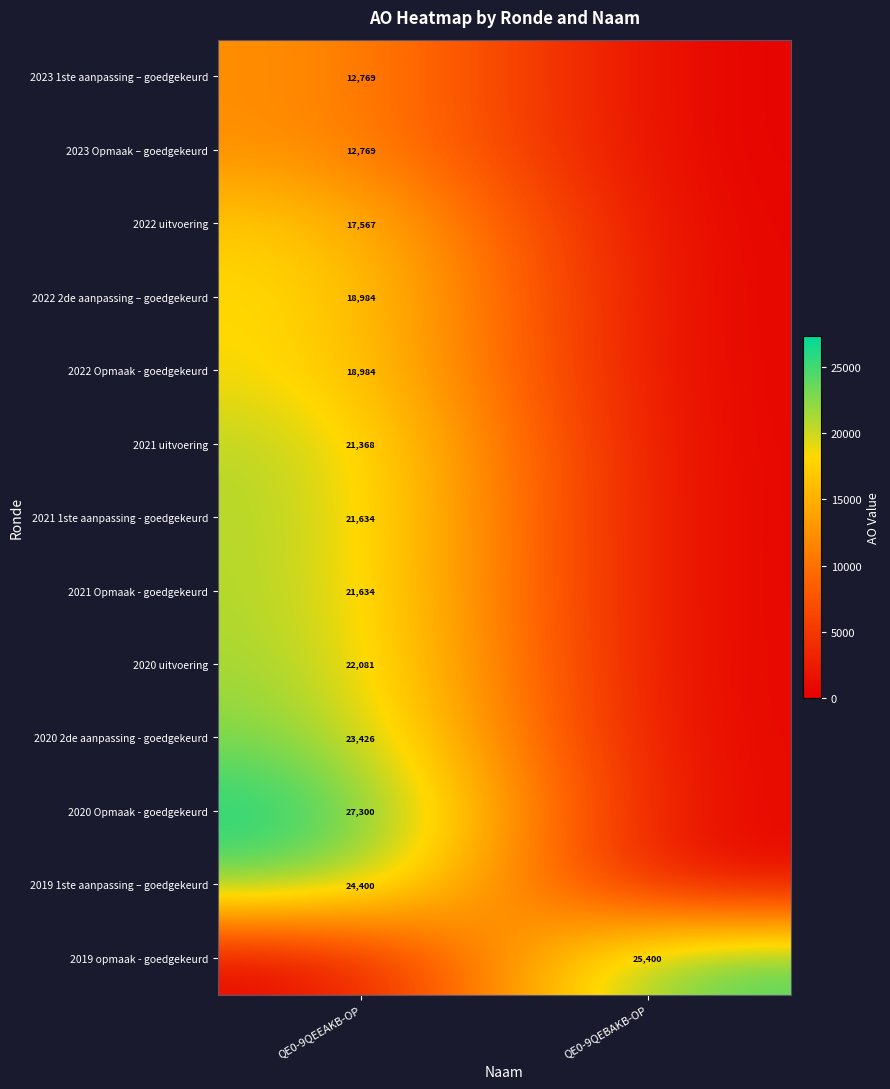

Is it true that 2022 2de aanpassing – goedgekeurd equals 18984 at QE0-9QEEAKB-OP?

True